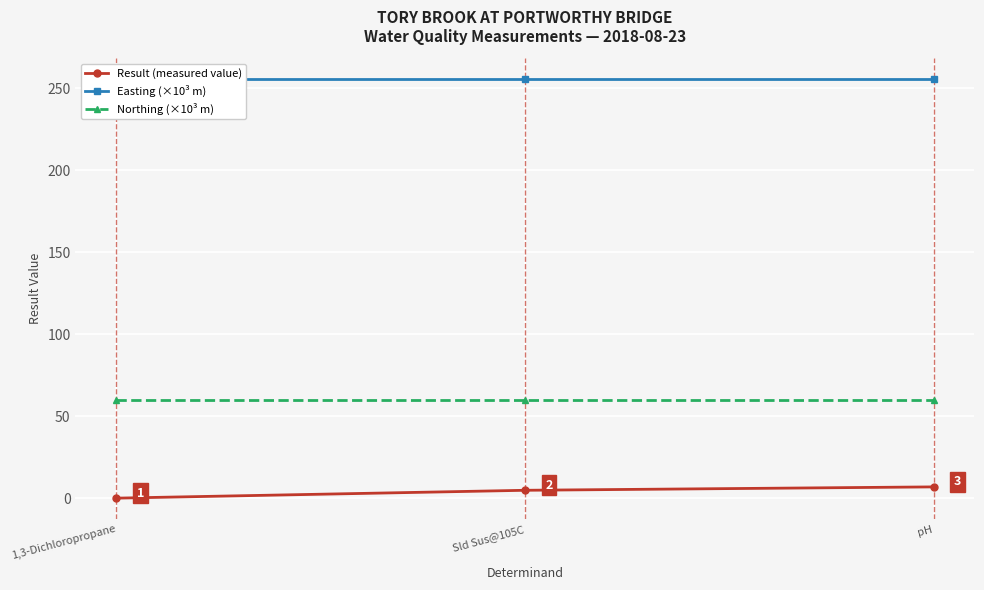

Which series changed the most between Sld Sus@105C and pH?

Result (measured value)